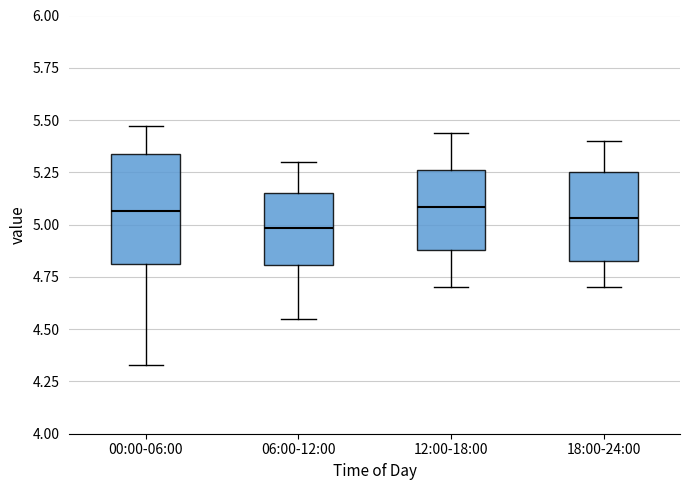

Reading left to right, transcribe this box plot: for each box, give where its median line is, the range the box spans, and where its two whiskers end, as read against the y-axis. The values are not printed on the chart, so give them approximately, as read against the axis.

00:00-06:00: median 5.05, box 4.80 to 5.35, whiskers 4.35 to 5.45
06:00-12:00: median 5.00, box 4.80 to 5.15, whiskers 4.55 to 5.30
12:00-18:00: median 5.10, box 4.90 to 5.25, whiskers 4.70 to 5.45
18:00-24:00: median 5.05, box 4.85 to 5.25, whiskers 4.70 to 5.40